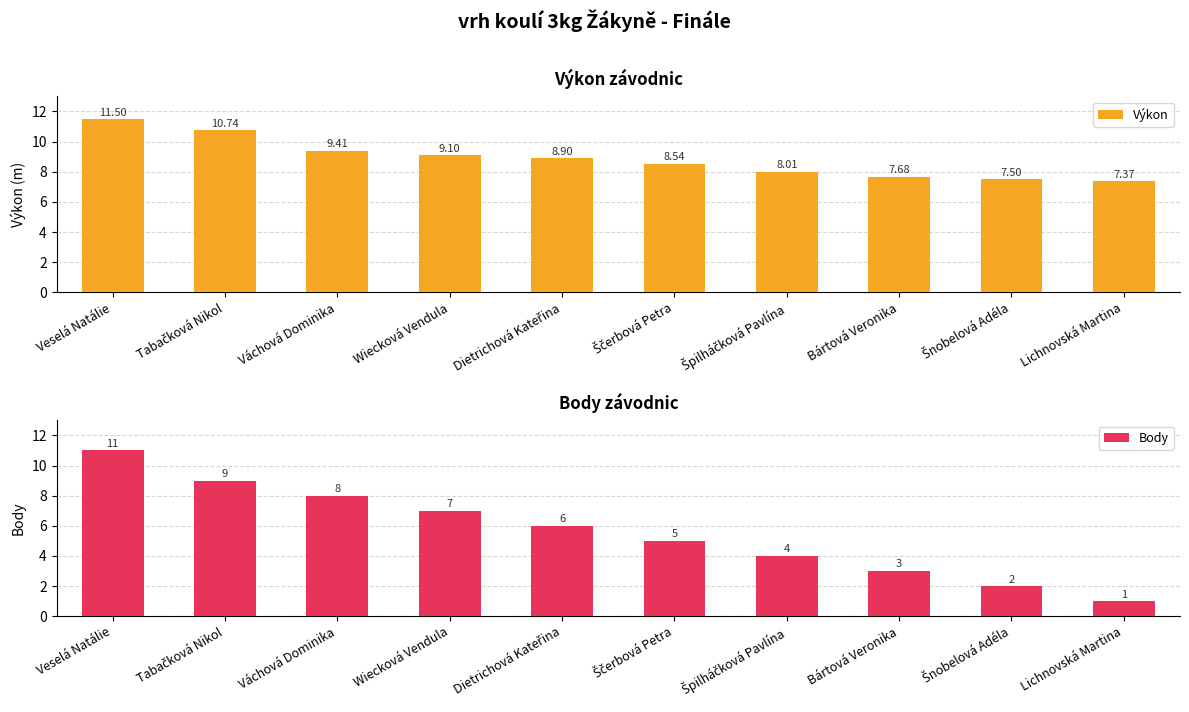

What is the average value of the Výkon series?

8.9